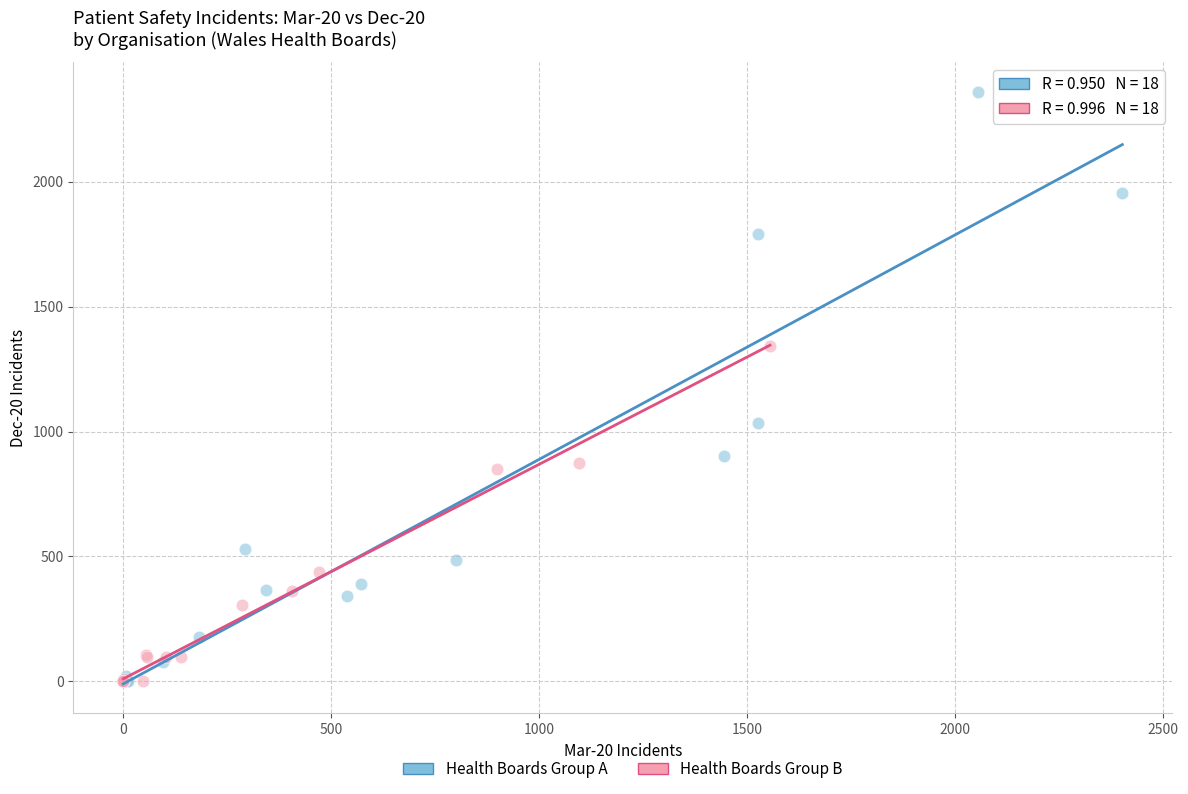

Which series has the largest Y range (max minus min)?

Health Boards Group A